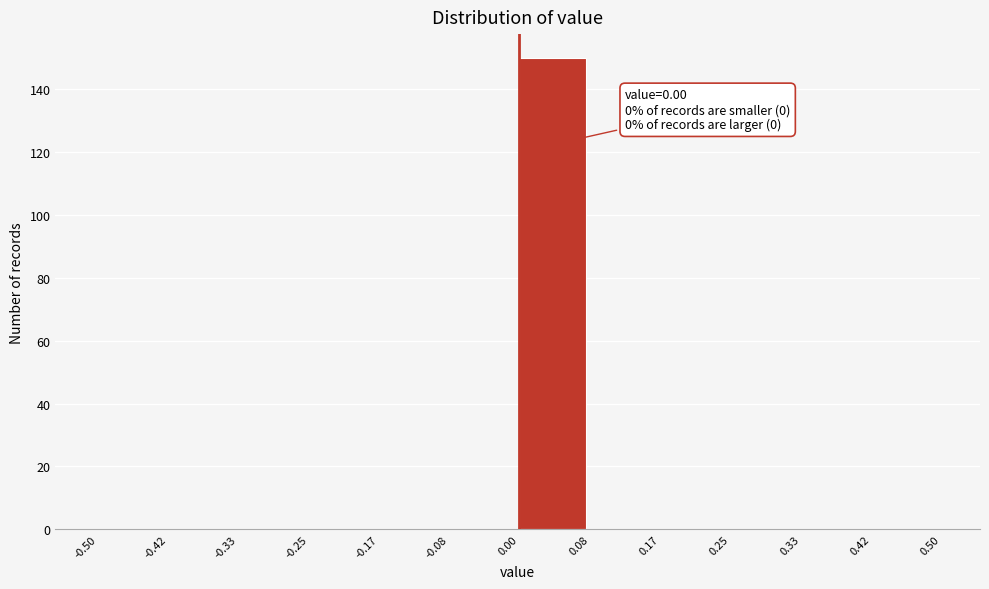

Which range on the x-axis has the tallest bar?

0.00 to 0.08